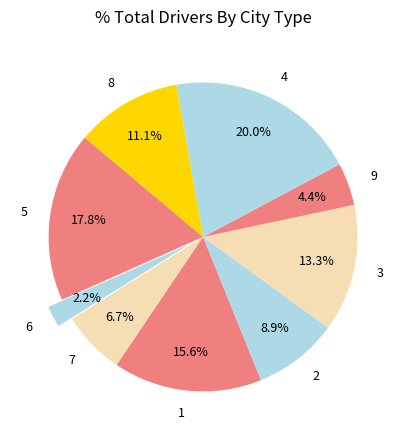

Is there any slice that represents more than half of the pie?

No